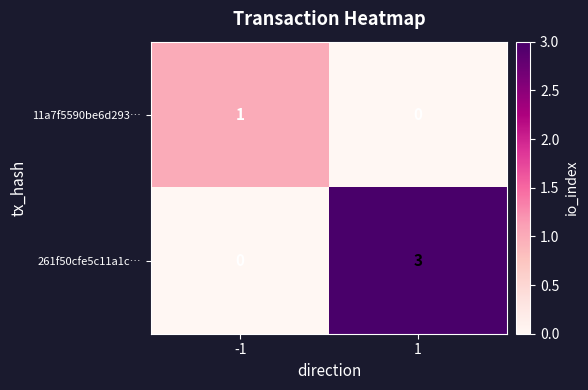

What is the total value across all series at -1?

1